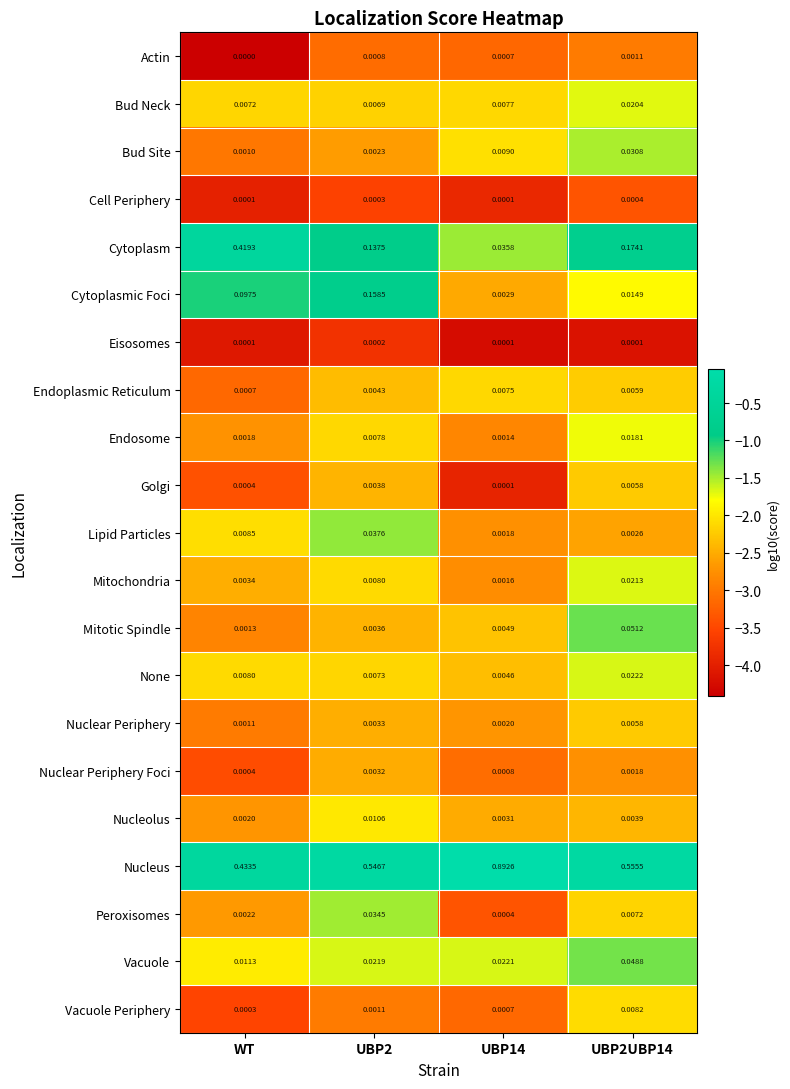

Rank the series at UBP2 from highest to lowest value.

Nucleus, Cytoplasmic Foci, Cytoplasm, Lipid Particles, Peroxisomes, Vacuole, Nucleolus, Mitochondria, Endosome, None, Bud Neck, Endoplasmic Reticulum, Golgi, Mitotic Spindle, Nuclear Periphery, Nuclear Periphery Foci, Bud Site, Vacuole Periphery, Actin, Cell Periphery, Eisosomes